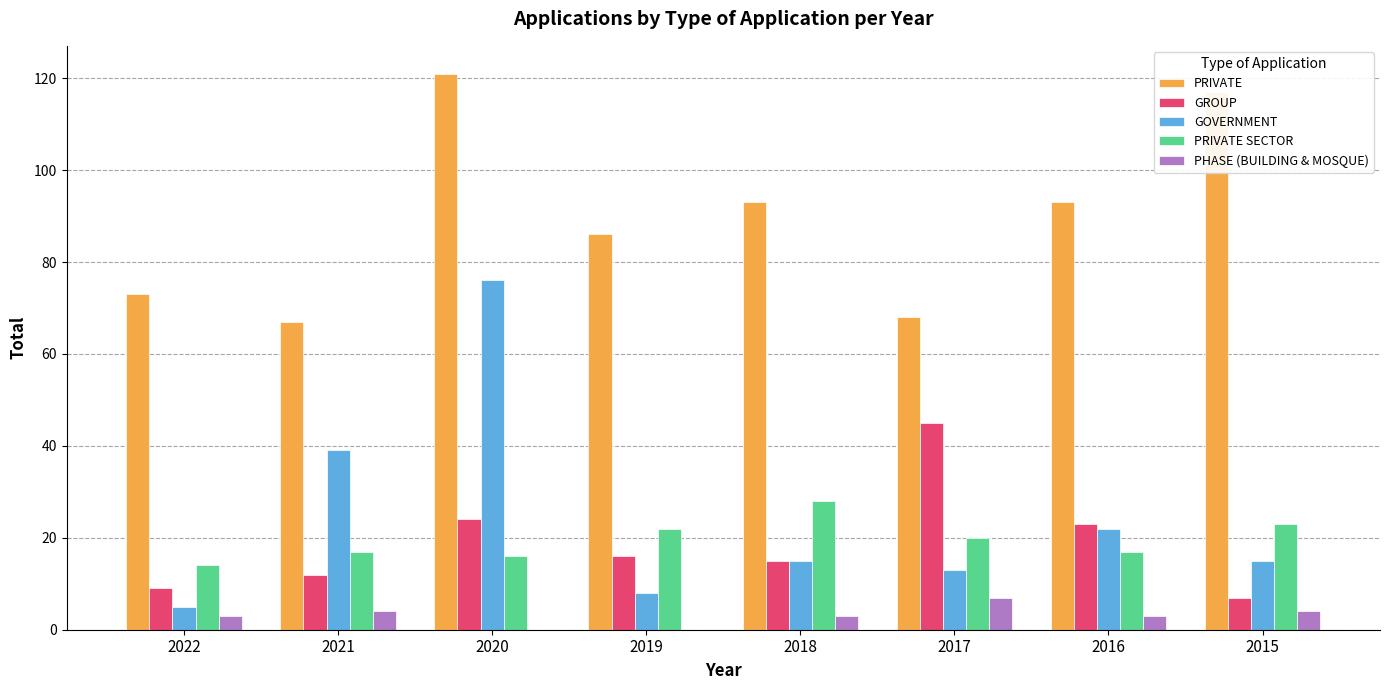

Which category has the highest value across all series?

2020